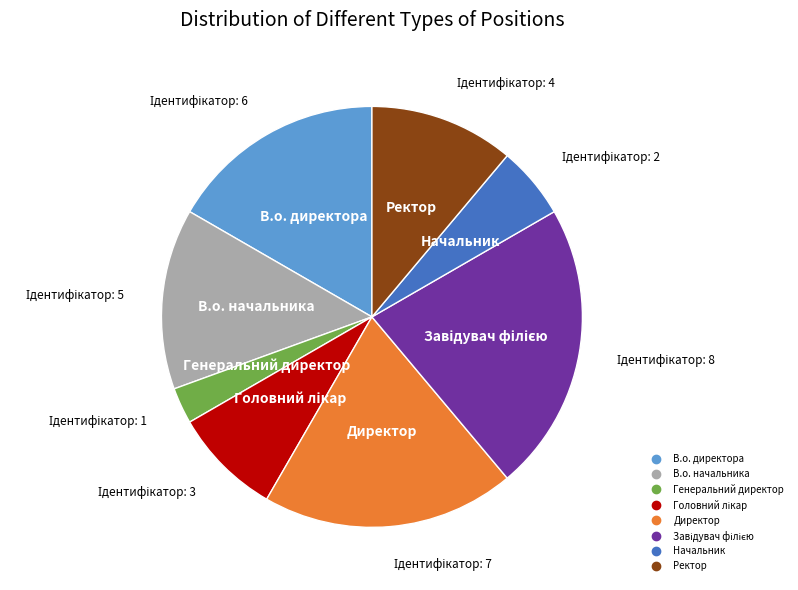

Is the sum of В.о. директора and Ректор greater than half?

No